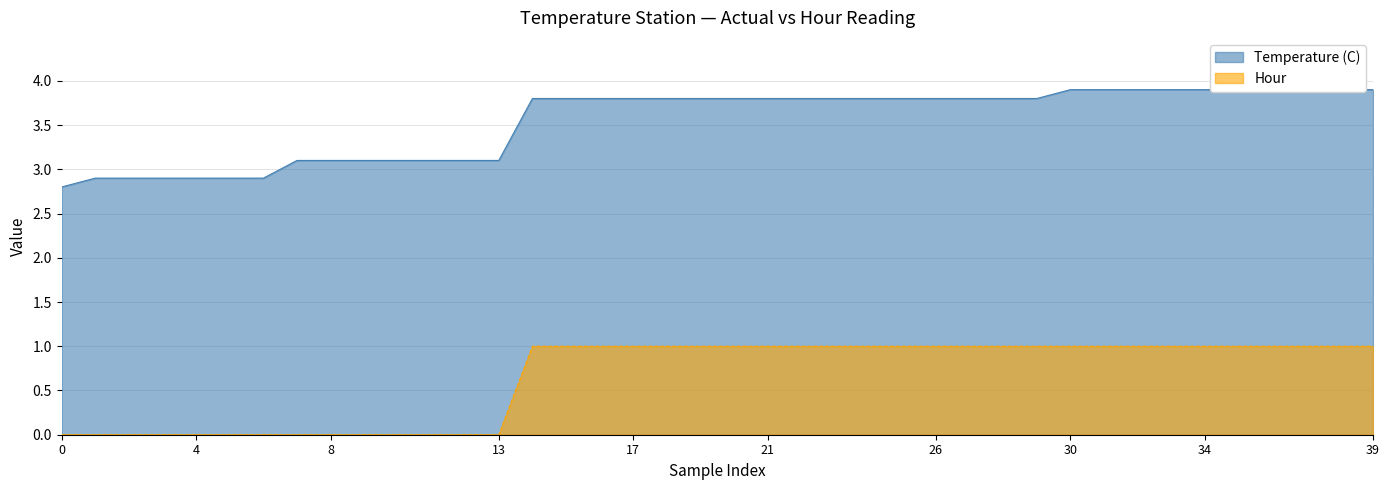

Between 11 and 12, which is larger?

11